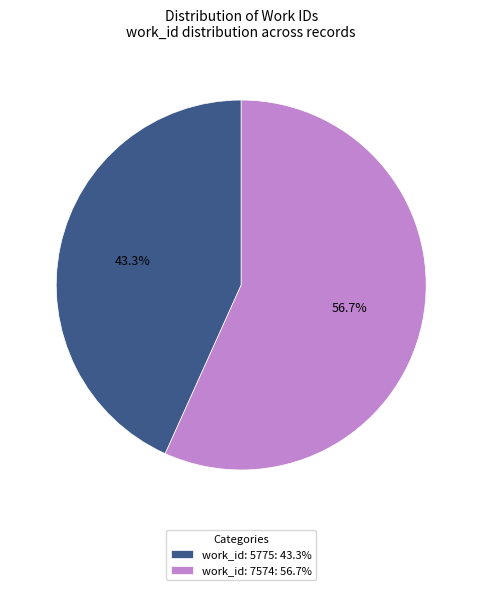

The work_id: 7574 slice represents 57% of the pie. True or false?

True